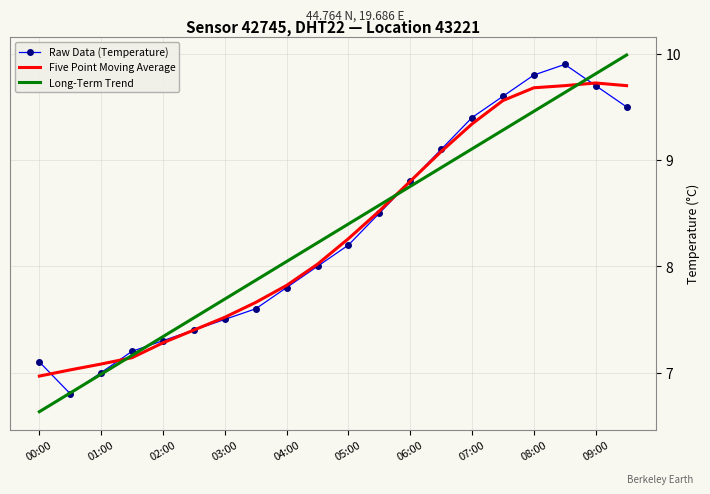

Which series has the widest spread of values?

Long-Term Trend